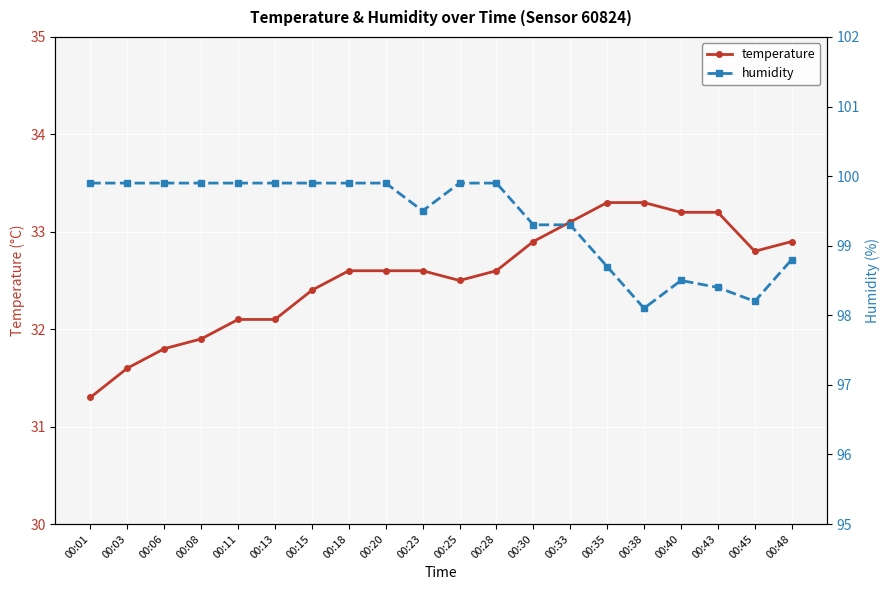

What is the difference between the maximum and minimum values in the temperature series?

2.0